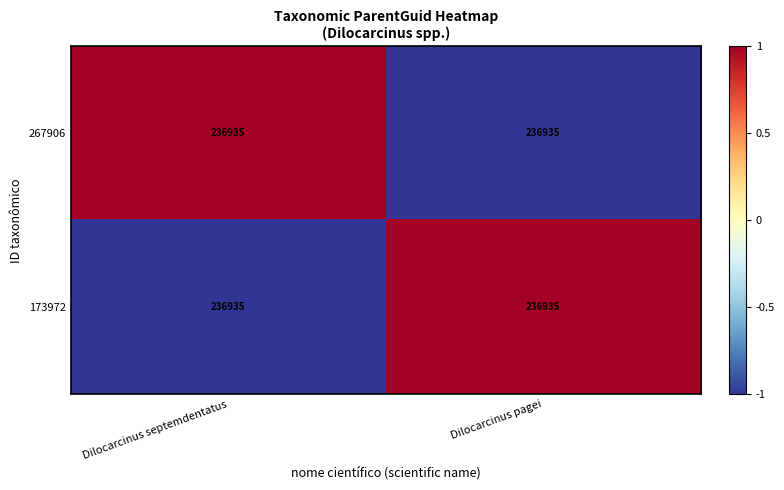

The 173972 series shows 0 at Dilocarcinus septemdentatus. True or false?

False